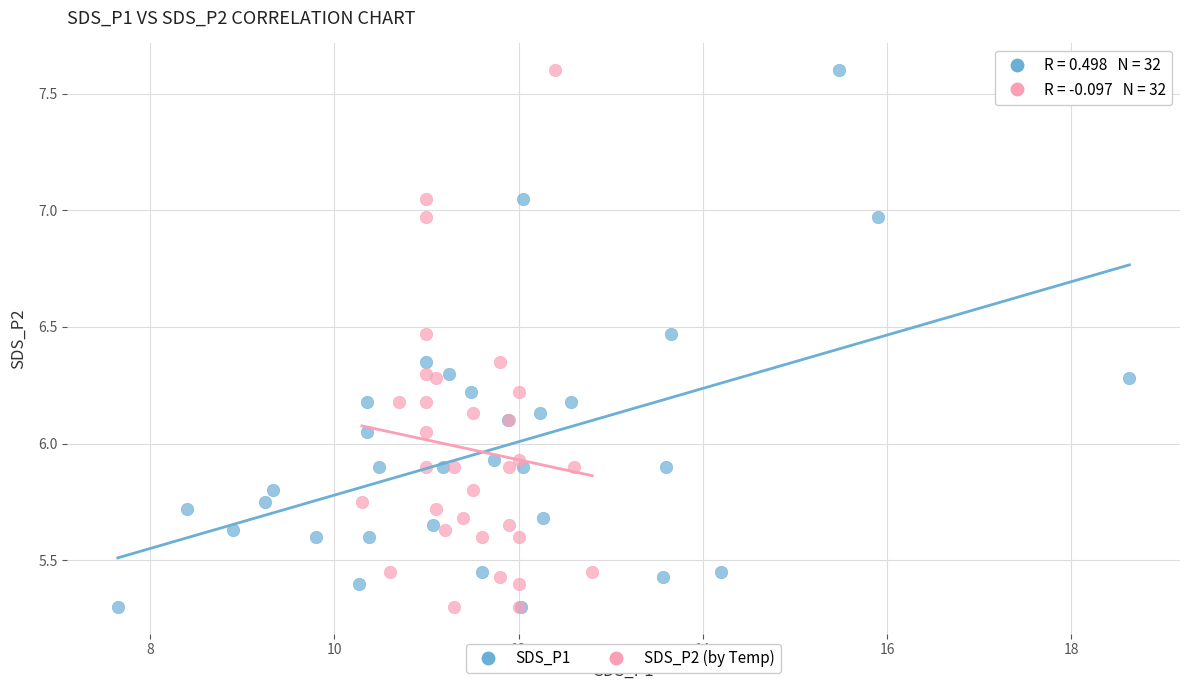

What are all the series names shown in the legend?

SDS_P1, SDS_P2 (by Temp)